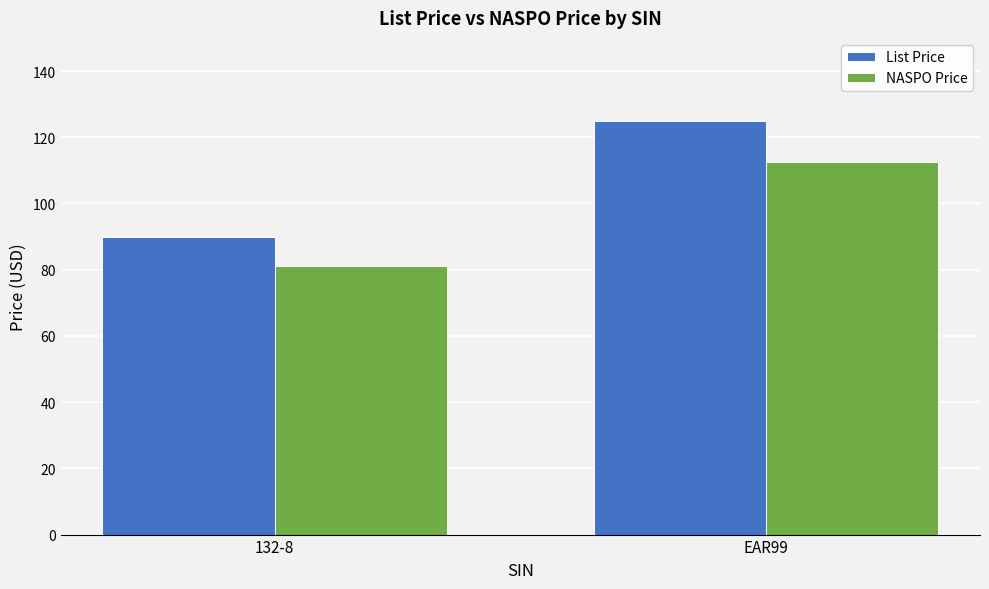

What is the spread (max minus min) of values at EAR99?

12.5